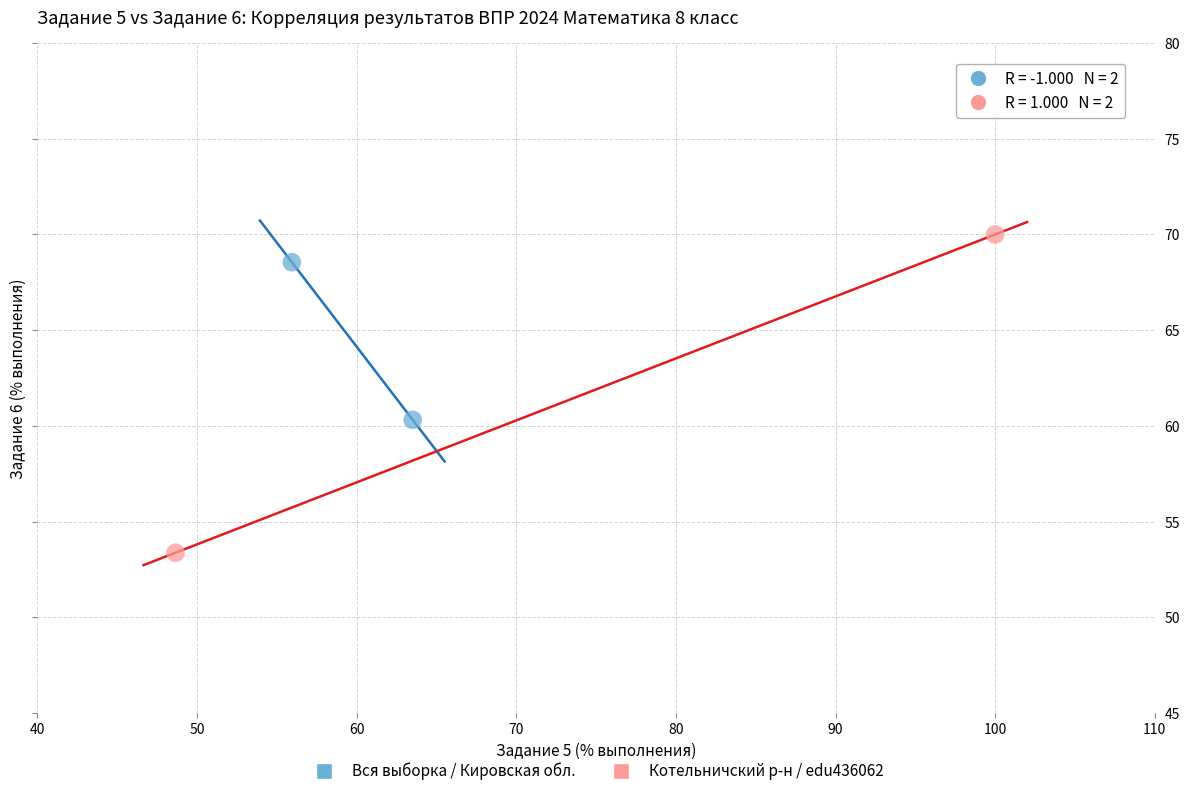

What are all the series names shown in the legend?

Вся выборка / Кировская обл., Котельничский р-н / edu436062